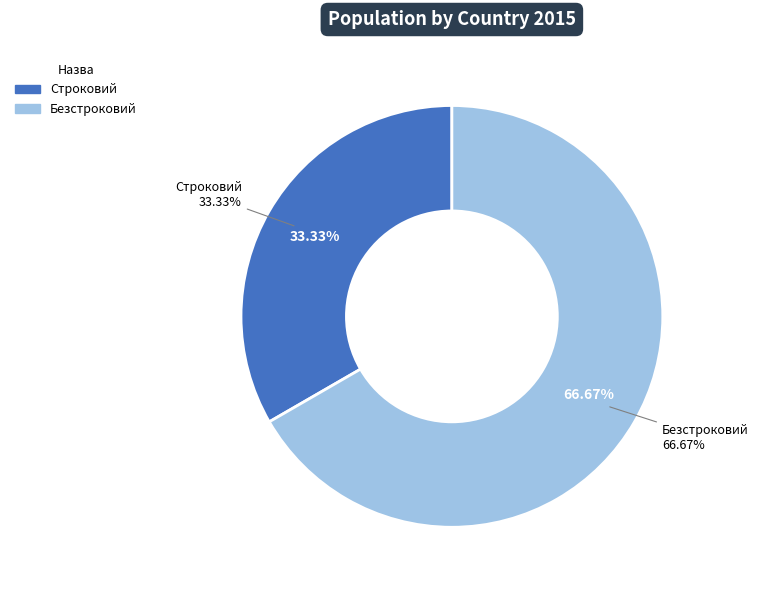

Which category has the biggest portion of the pie?

Безстроковий